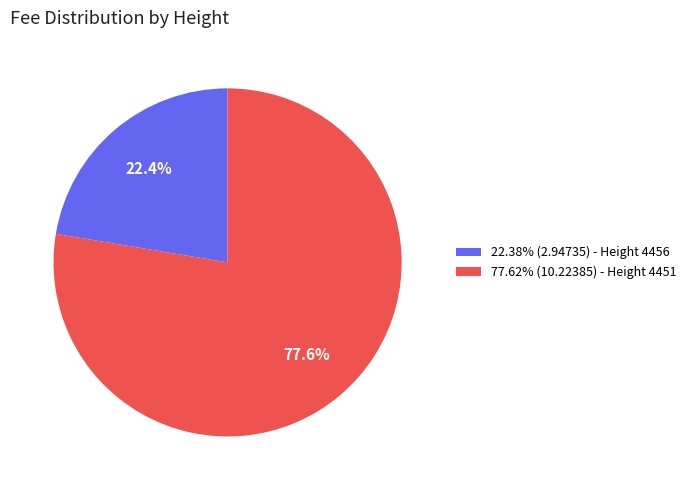

How many slices are in this pie chart?

2